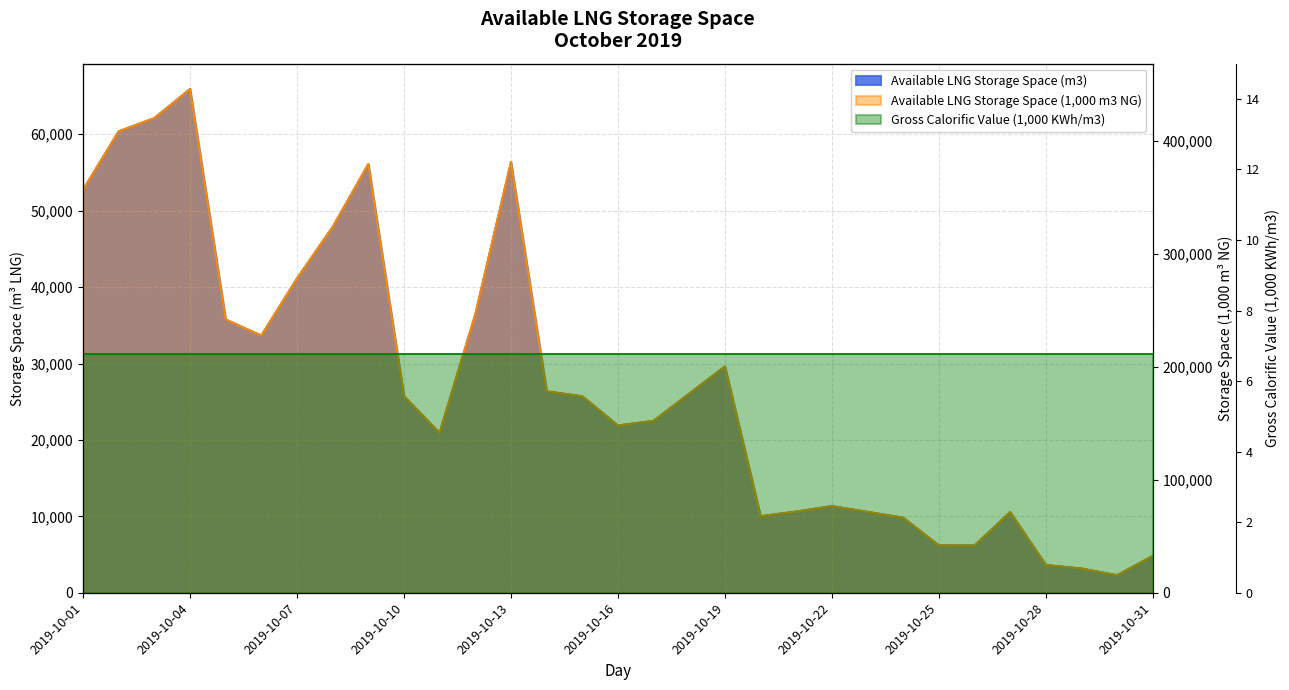

True or false: Available LNG Storage Space (m3) and Available LNG Storage Space (1000 m3 NG) cross at least once.

False